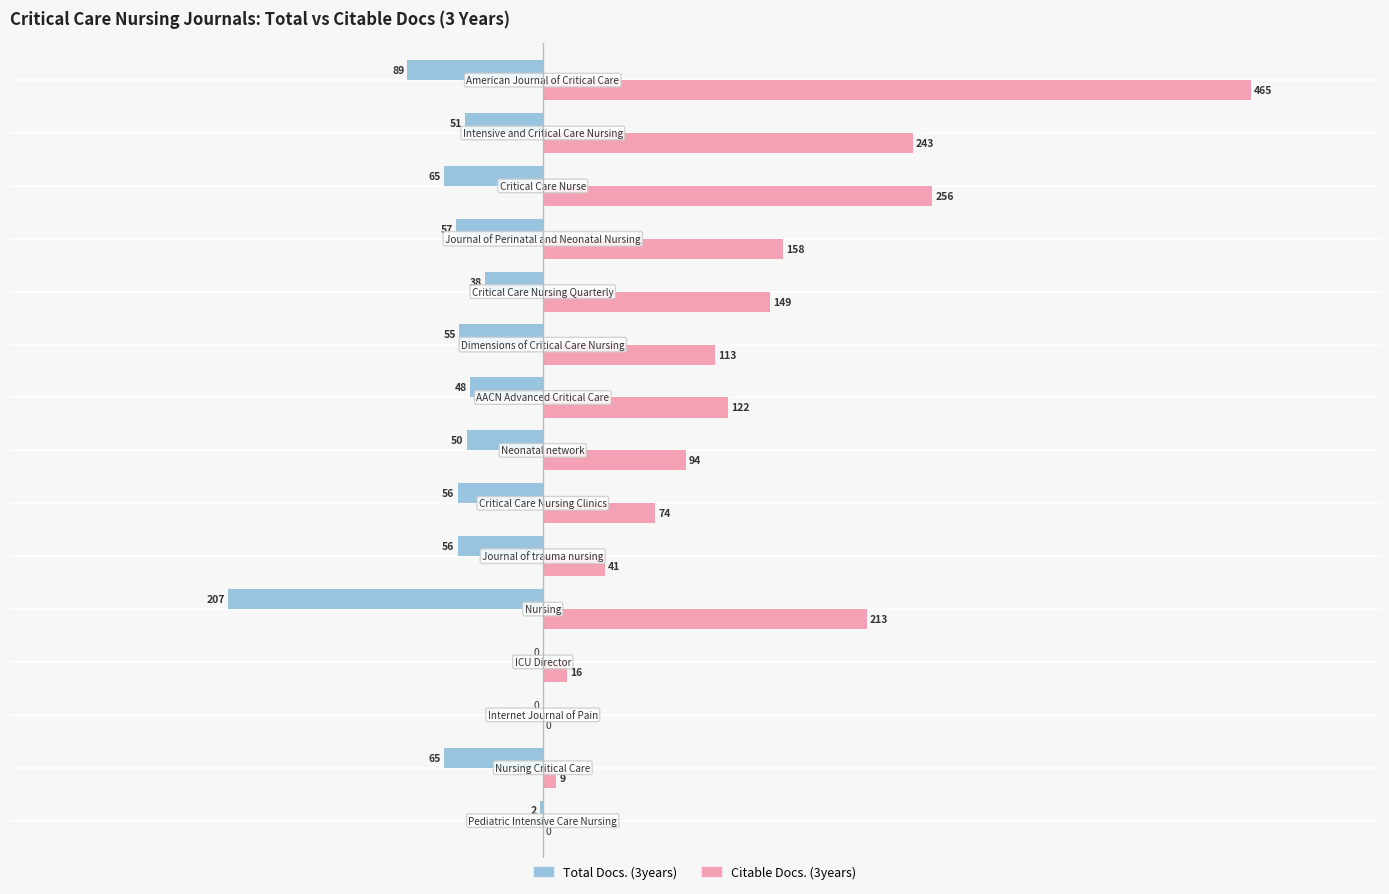

Which series has the largest total across all categories?

Citable Docs. (3years)